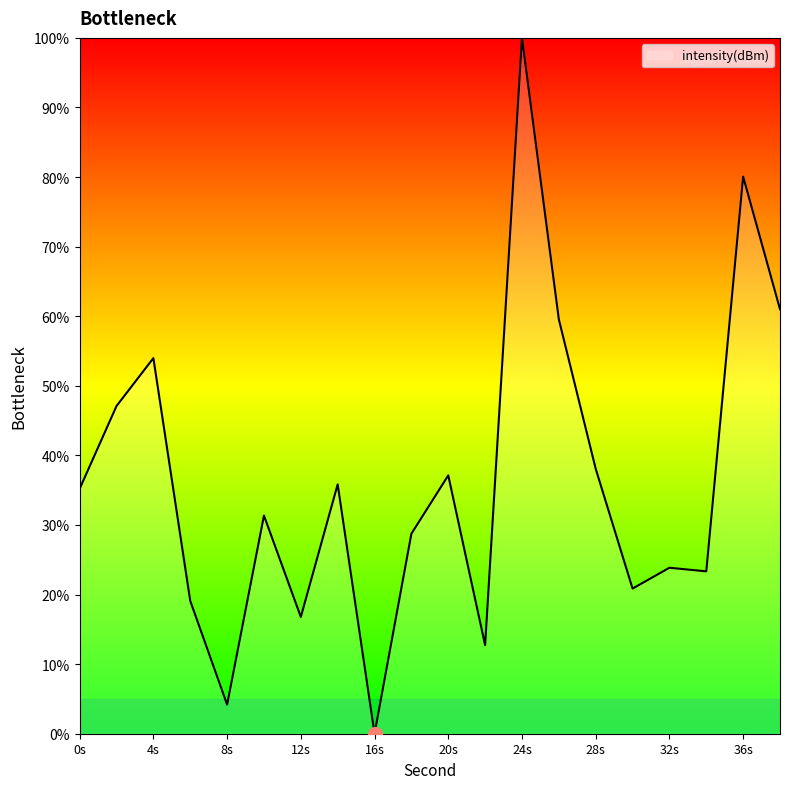

What is the difference between the maximum and minimum values?

100.0